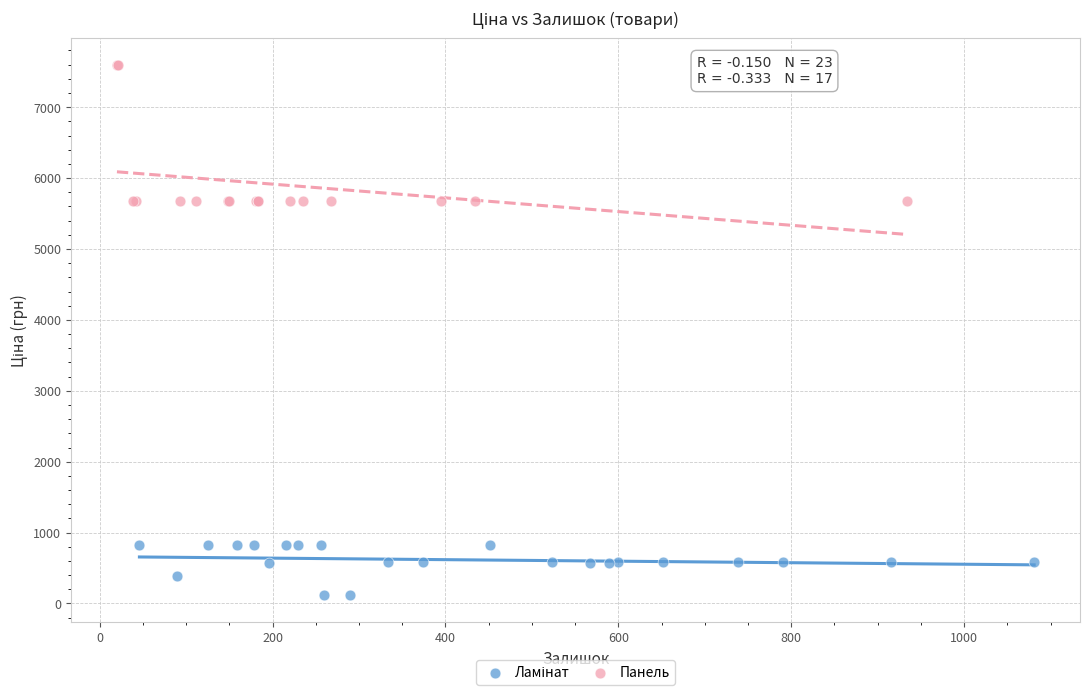

Which series reaches the maximum Y coordinate?

Панель